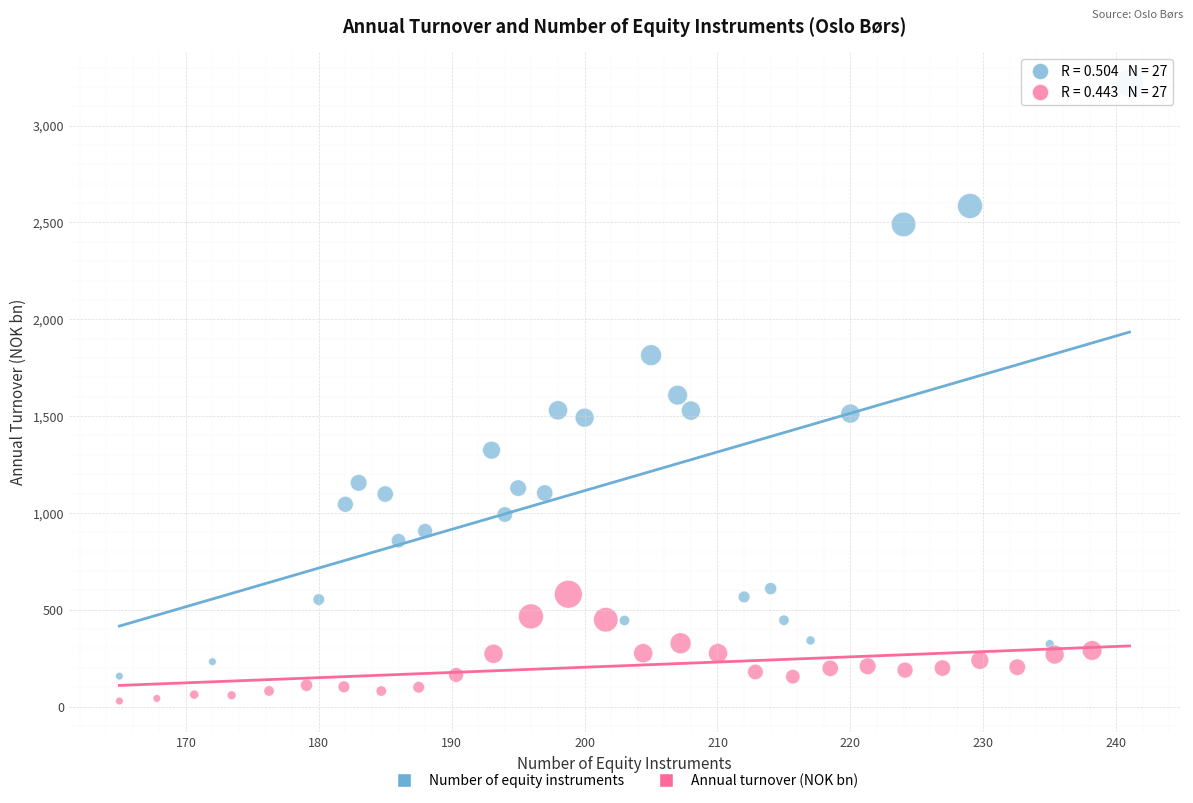

Which series reaches the maximum Y coordinate?

Number of equity instruments